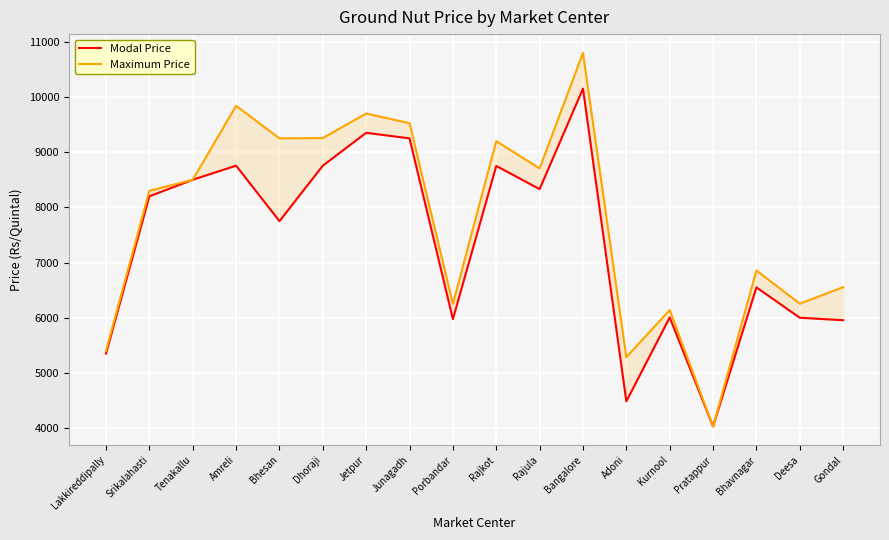

Reading left to right, list all the values displayed in this chart.

Modal Price: Lakkireddipally=5350	Srikalahasti=8200	Tenakallu=8500	Amreli=8755	Bhesan=7750	Dhoraji=8755	Jetpur=9350	Junagadh=9250	Porbandar=5975	Rajkot=8750	Rajula=8330	Bangalore=10150	Adoni=4485	Kurnool=6006	Pratappur=4030	Bhavnagar=6550	Deesa=6000	Gondal=5955
Maximum Price: Lakkireddipally=5400	Srikalahasti=8300	Tenakallu=8500	Amreli=9840	Bhesan=9250	Dhoraji=9255	Jetpur=9700	Junagadh=9525	Porbandar=6250	Rajkot=9200	Rajula=8705	Bangalore=10800	Adoni=5286	Kurnool=6139	Pratappur=4030	Bhavnagar=6855	Deesa=6255	Gondal=6555